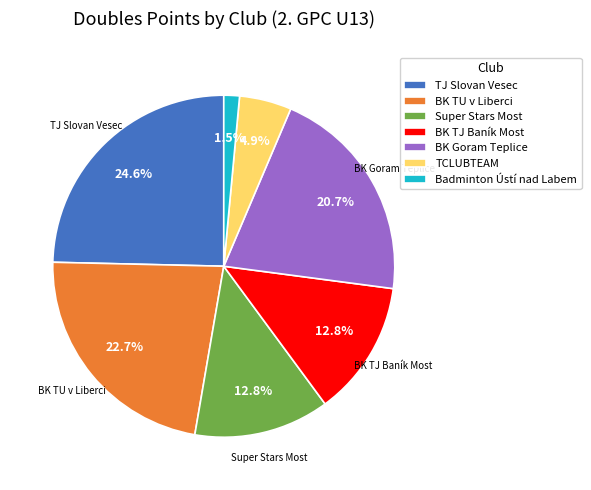

Which category has the smallest portion of the pie?

Badminton Ústí nad Labem